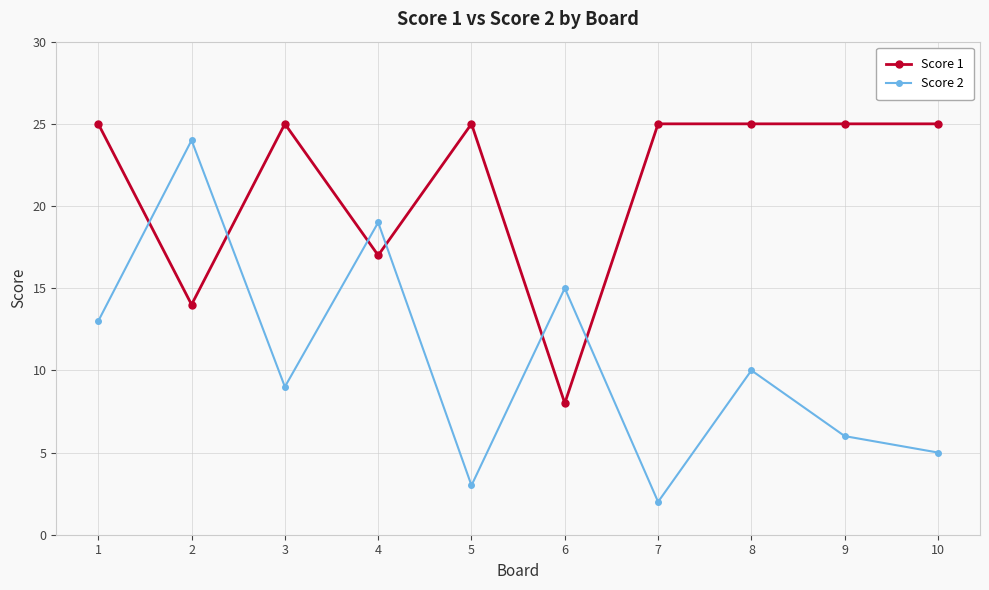

What is the minimum value for Score 2?

2